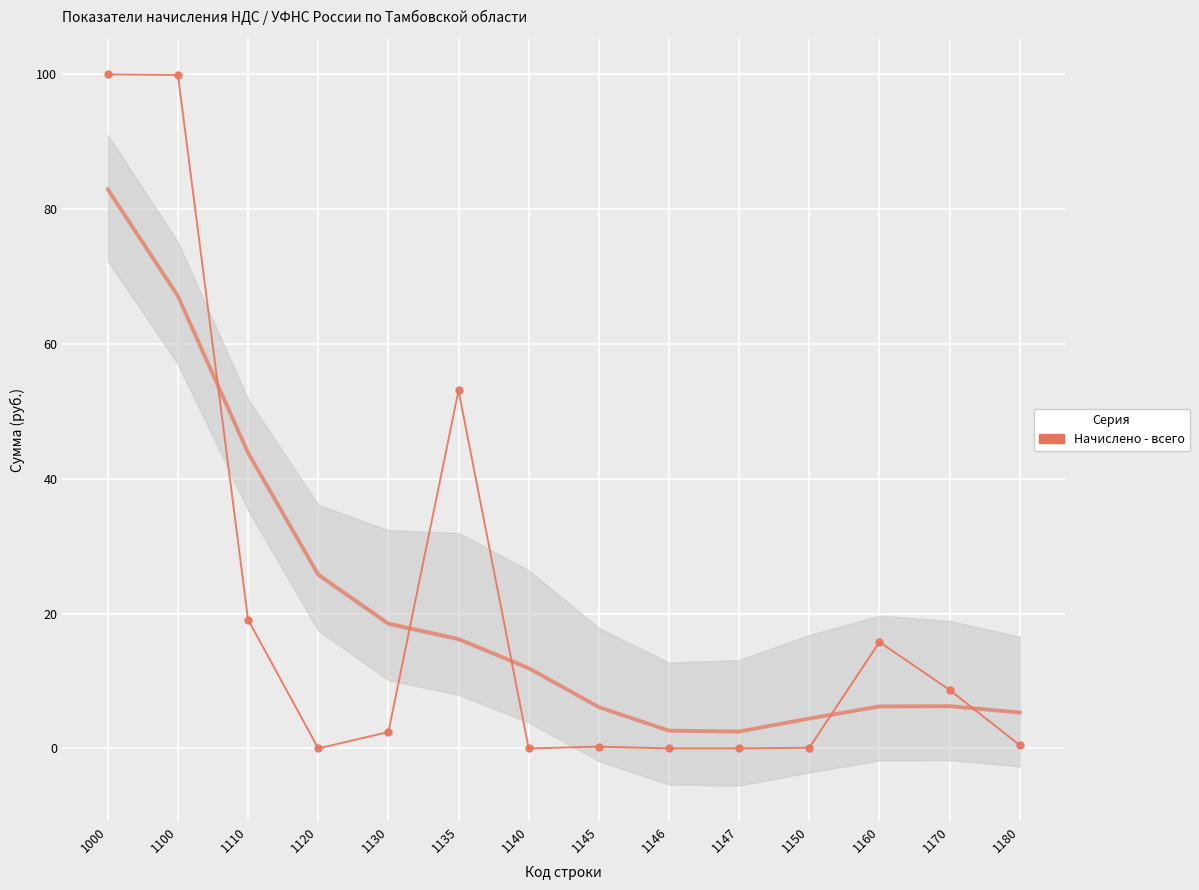

Reading right to left, transcribe all the data shown in this chart.

0.5	8.7	15.8	0.1	0.0	0.0	0.3	0.0	53.1	2.4	0.0	19.1	99.9	100.0